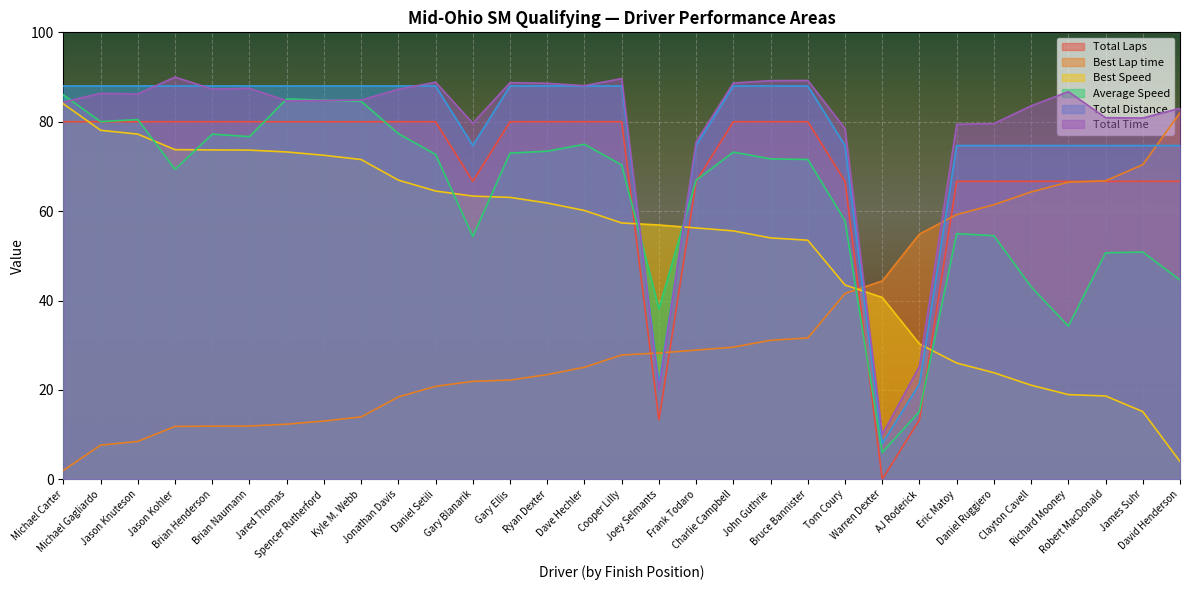

What is the maximum value shown in the chart?

90.0